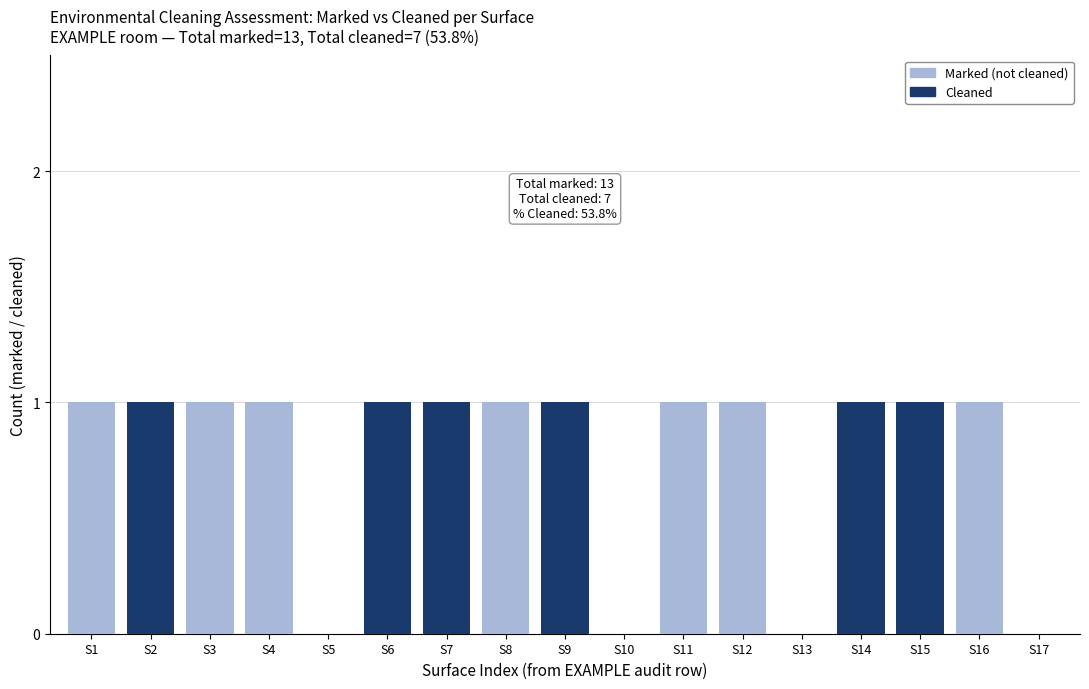

Are the bars horizontal?

No